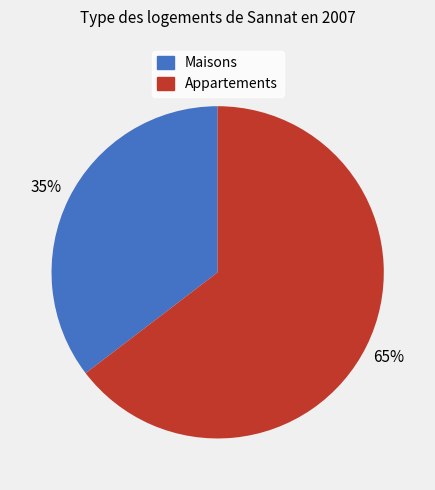

Approximately how many times larger is the value at Maisons compared to Appartements?

0.5